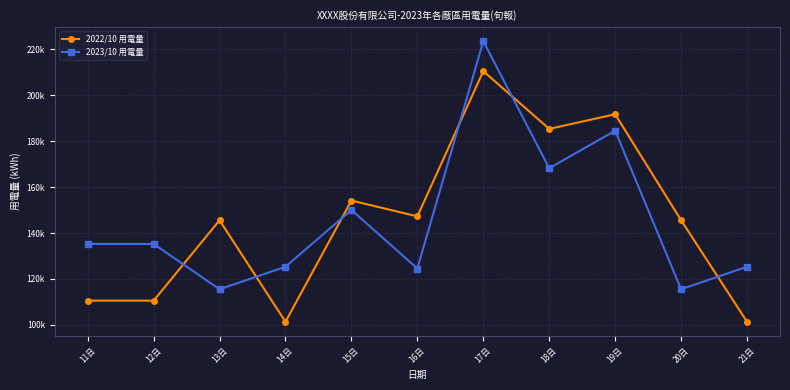

True or false: 2022/10 用電量 has a value of 95023.9 at 13日.

False